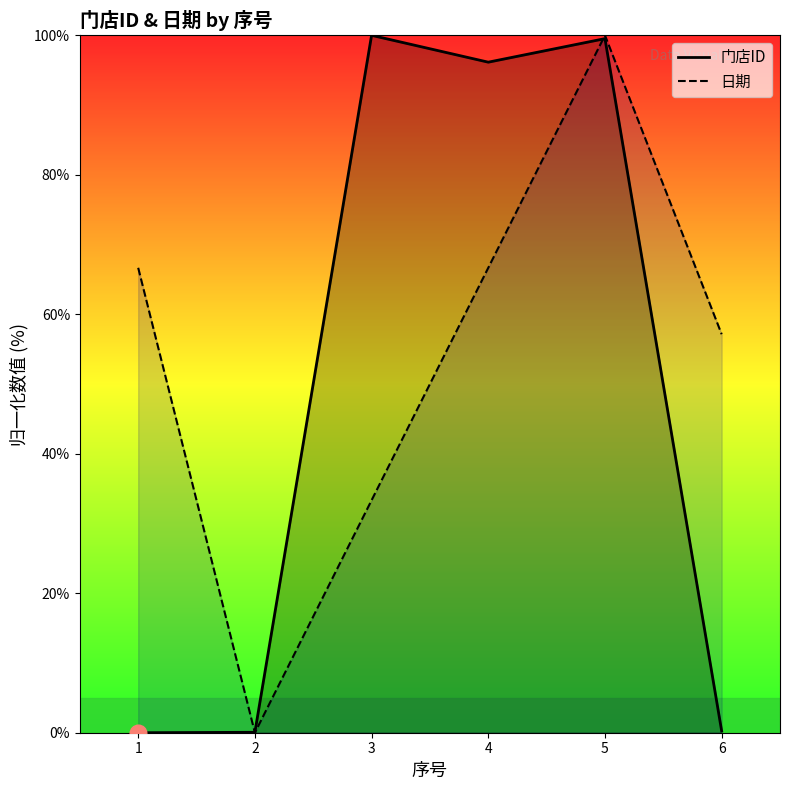

At which category does 日期 reach its first local peak?

5